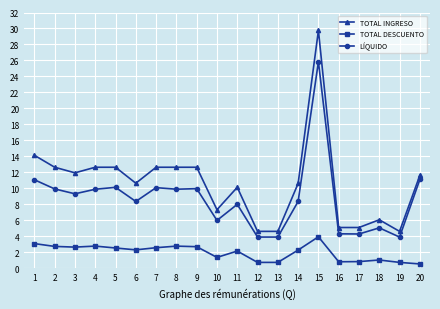

What is the minimum value for LÍQUIDO?

3.9